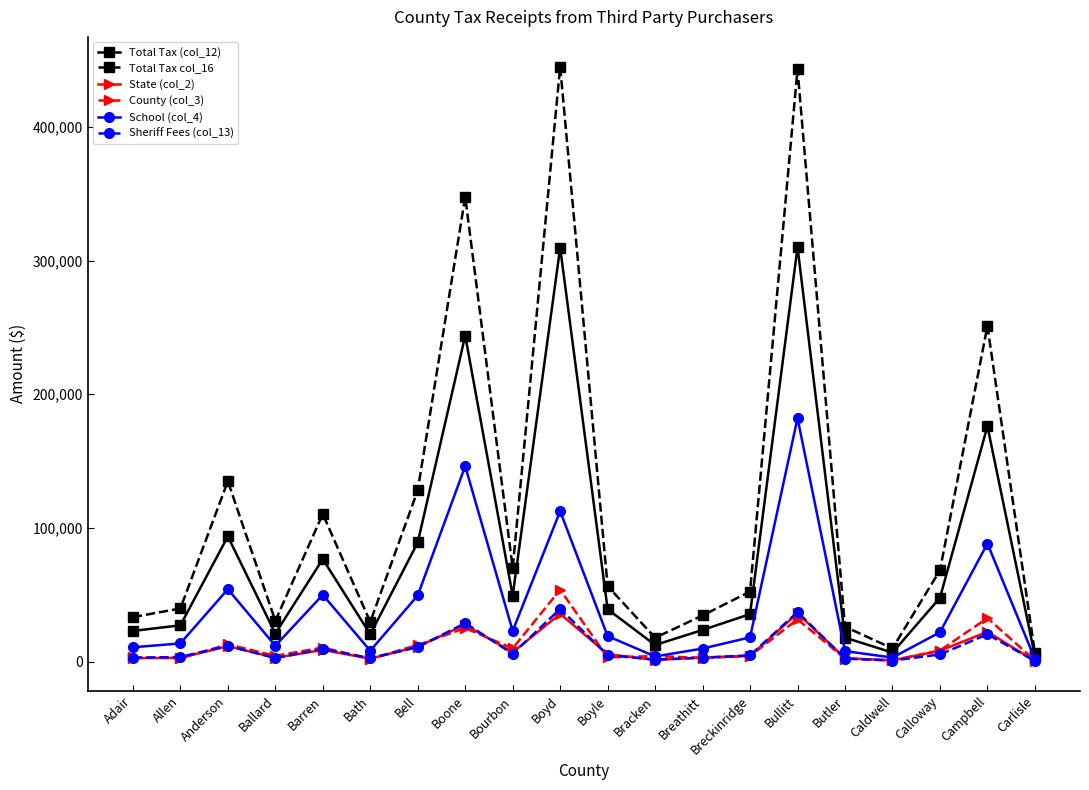

What is the total value across all series at Breathitt?

77146.1